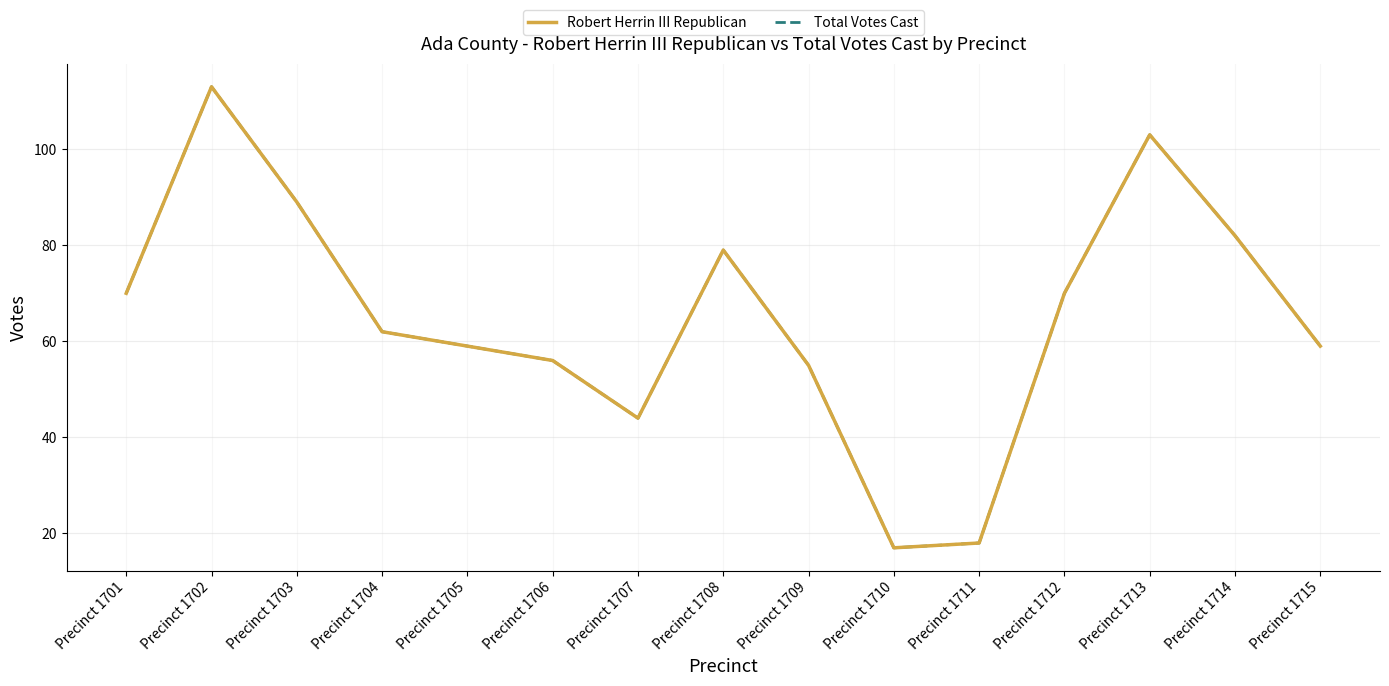

Between Precinct 1702 and Precinct 1709, which is larger?

Precinct 1702